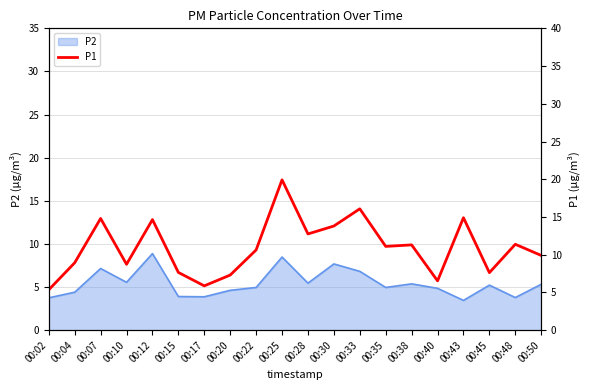

The value of P2 at 00:12 is 8.9. True or false?

True